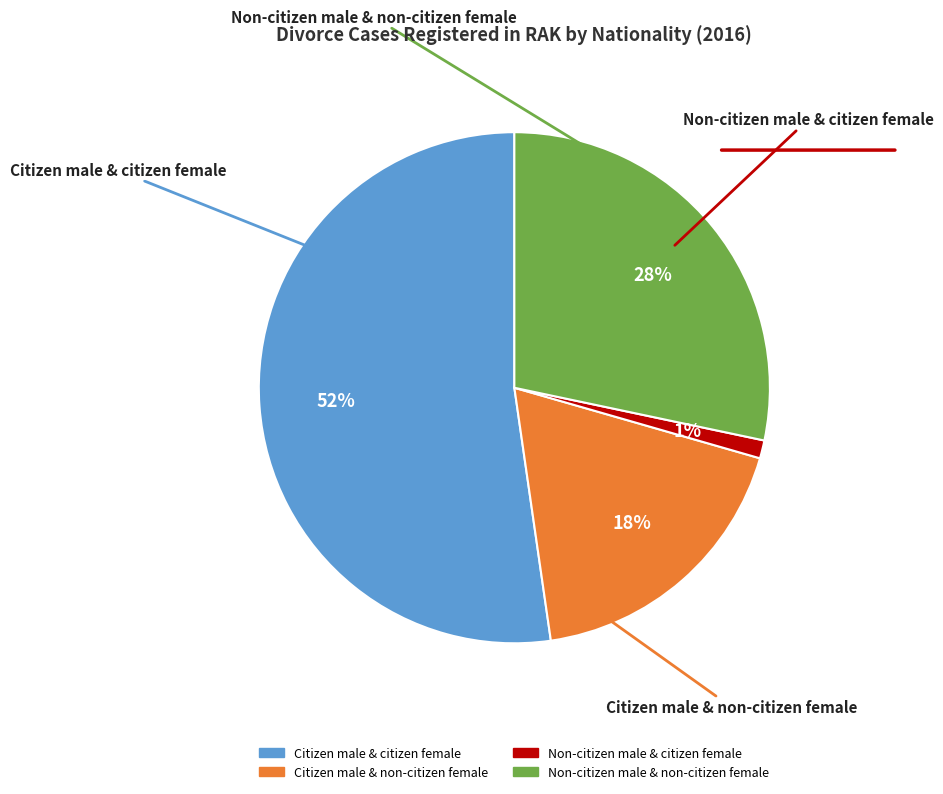

Is it true that Non-citizen male & citizen female is 11% of the pie?

False